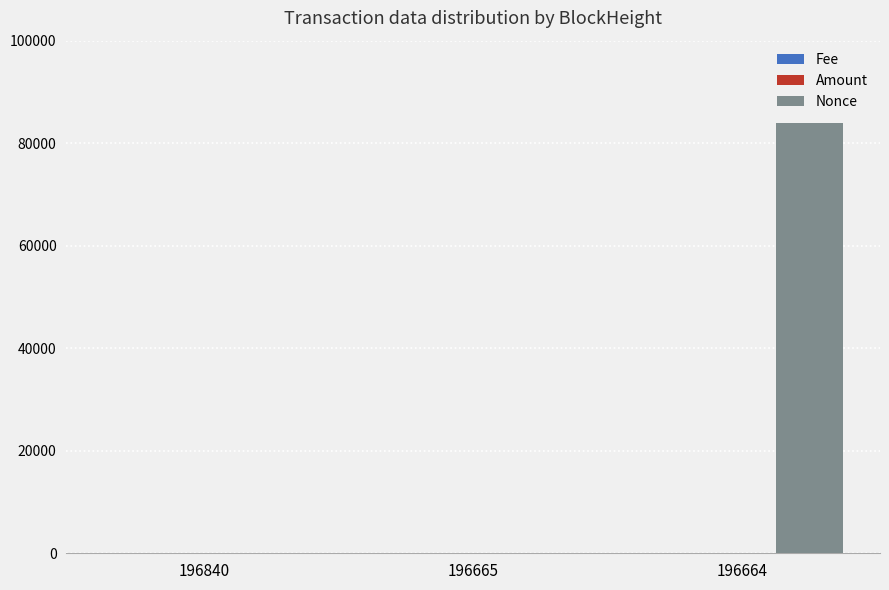

What is the greatest value displayed?

83890.0